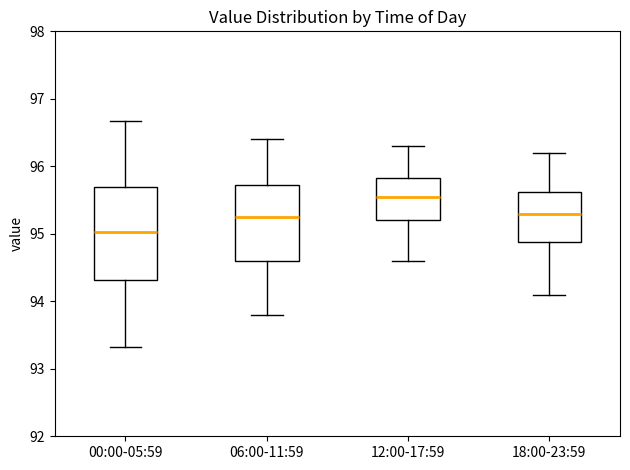

Which box has the highest median line?

12:00-17:59